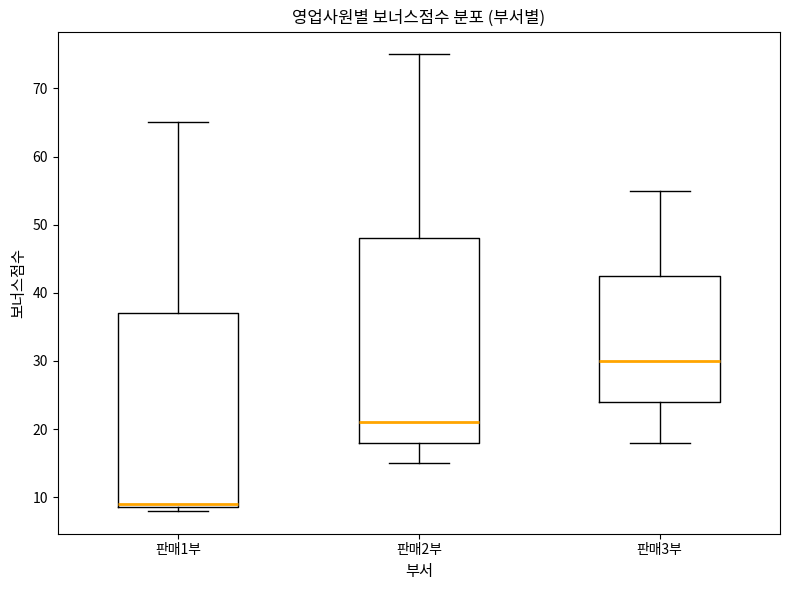

Reading left to right, read every box against the y-axis: the position of its median line, the range the box covers, and the ends of its whiskers. The values are not printed on the chart, so give them approximately, as read against the axis.

판매1부: median 9 (just above the box's lower edge), box 9 to 37, whiskers 8 to 65
판매2부: median 21, box 18 to 48, whiskers 15 to 75
판매3부: median 30, box 24 to 43, whiskers 18 to 55